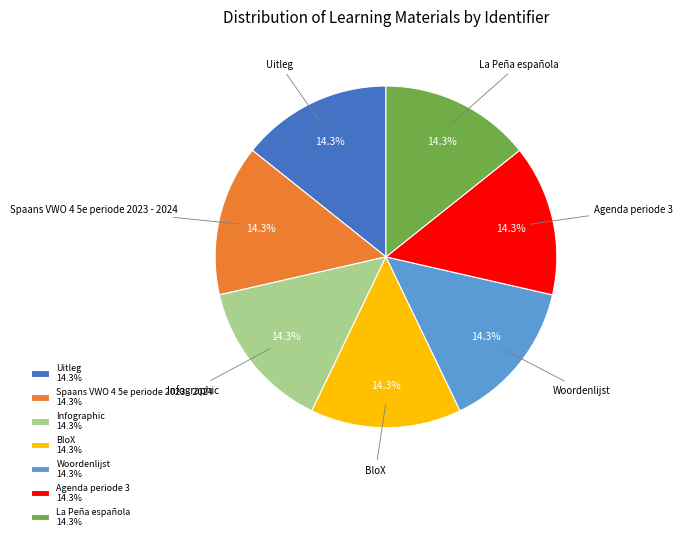

What portion of the pie excludes Spaans VWO 4 5e periode 2023 - 2024?

85.7%